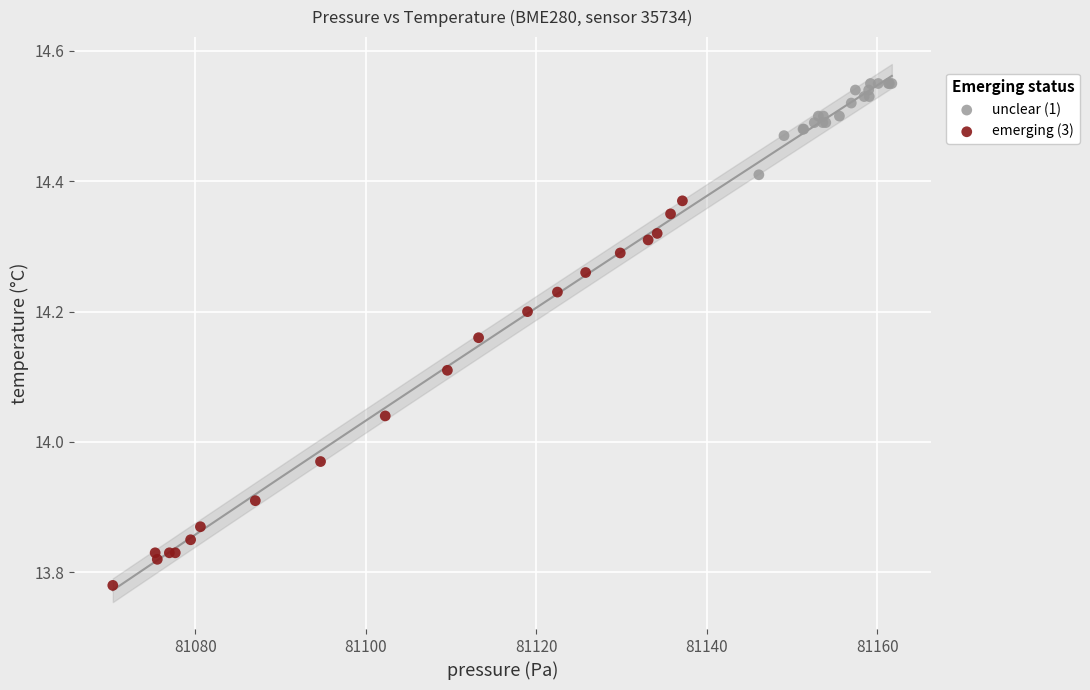

What are all the series names shown in the legend?

unclear (1), emerging (3)